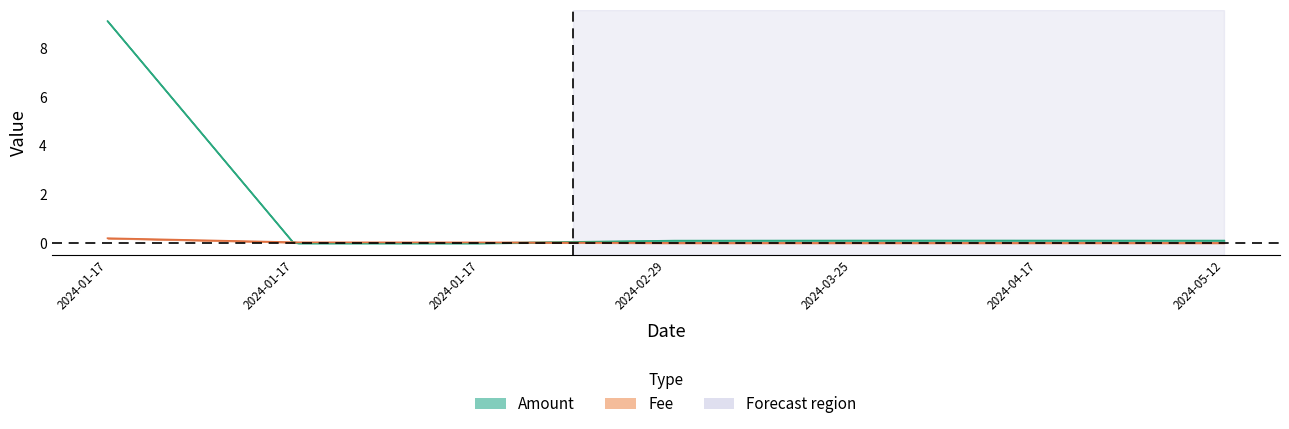

What is the sum of the Amount values at 2024-03-25 01:45 and 2024-01-17 22:06?

9.2